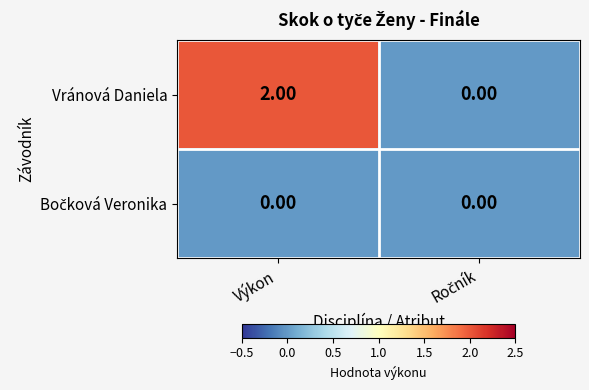

Which series has the largest total across all categories?

Vránová Daniela